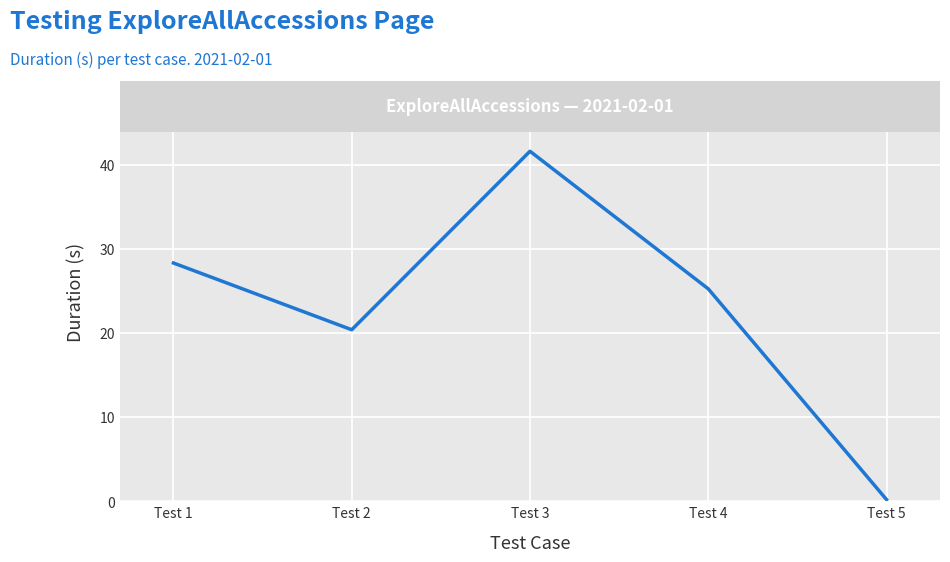

At which label does the data first exceed 25?

Test 1